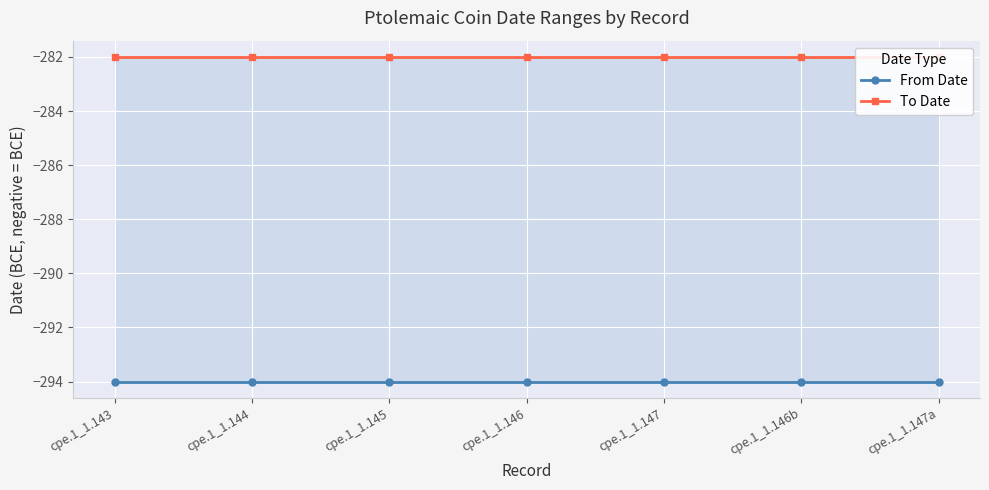

What is the label of the 3rd point from the right?

cpe.1_1.147